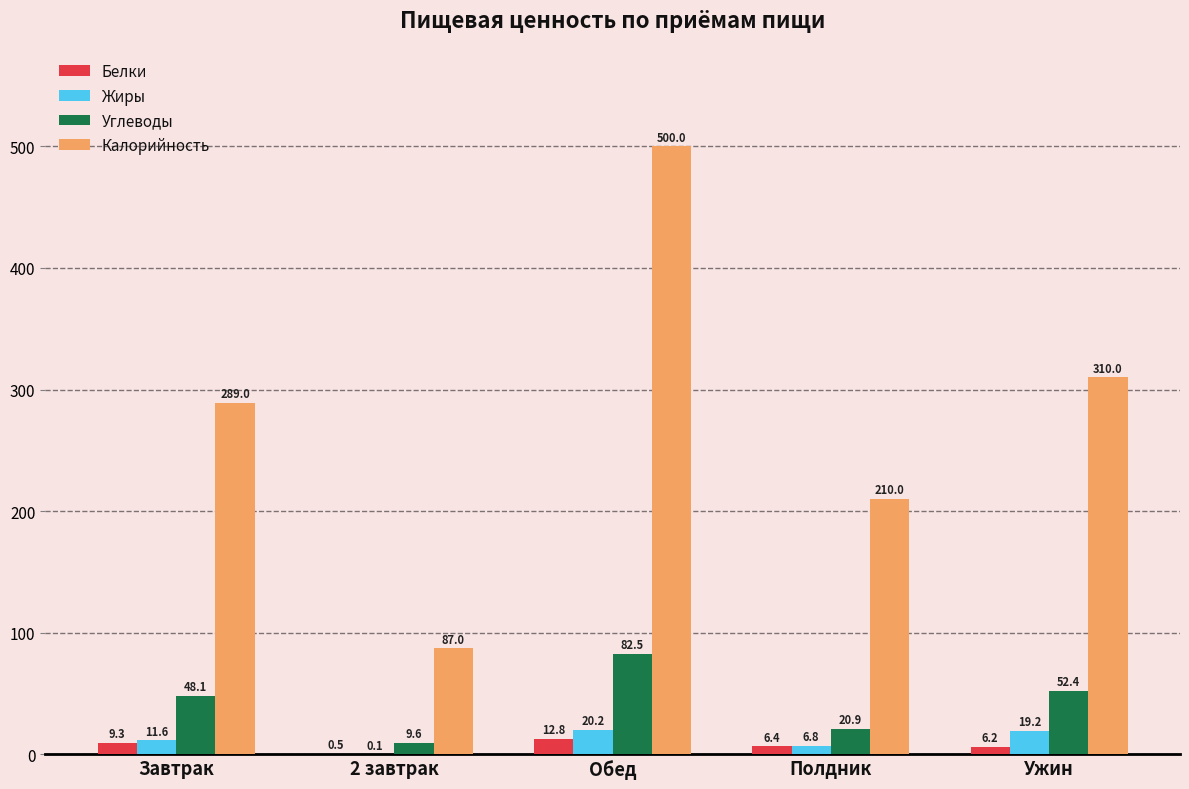

Is the value of Калорийность at 2 завтрак greater than the value of Белки at 2 завтрак?

Yes